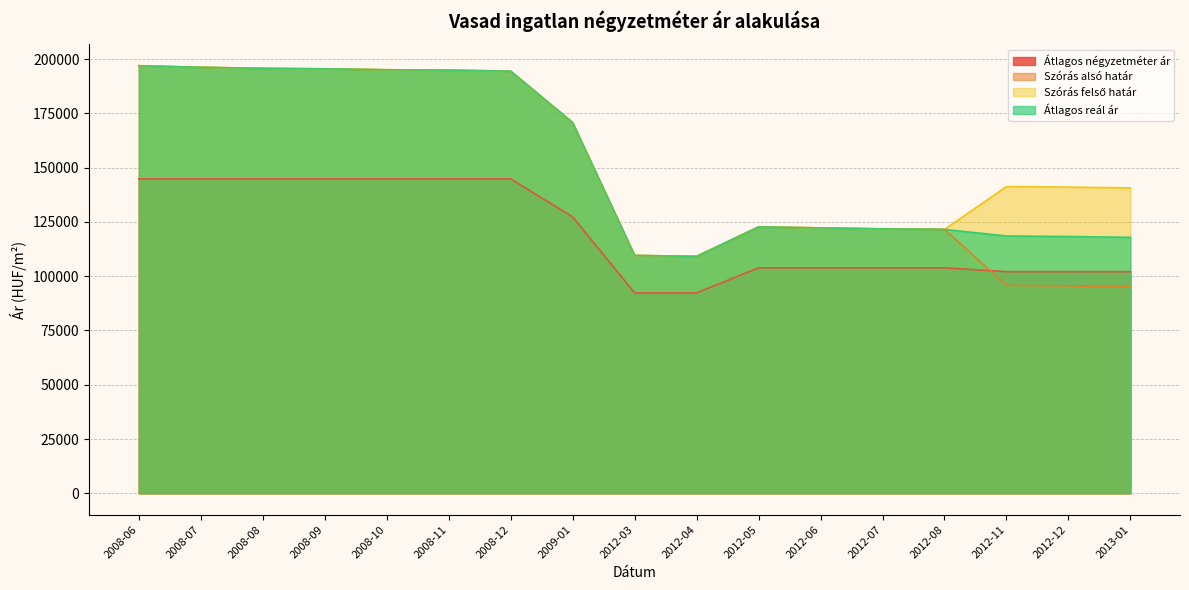

What is the approximate value of Szórás felső határ at 2008-11?

194909